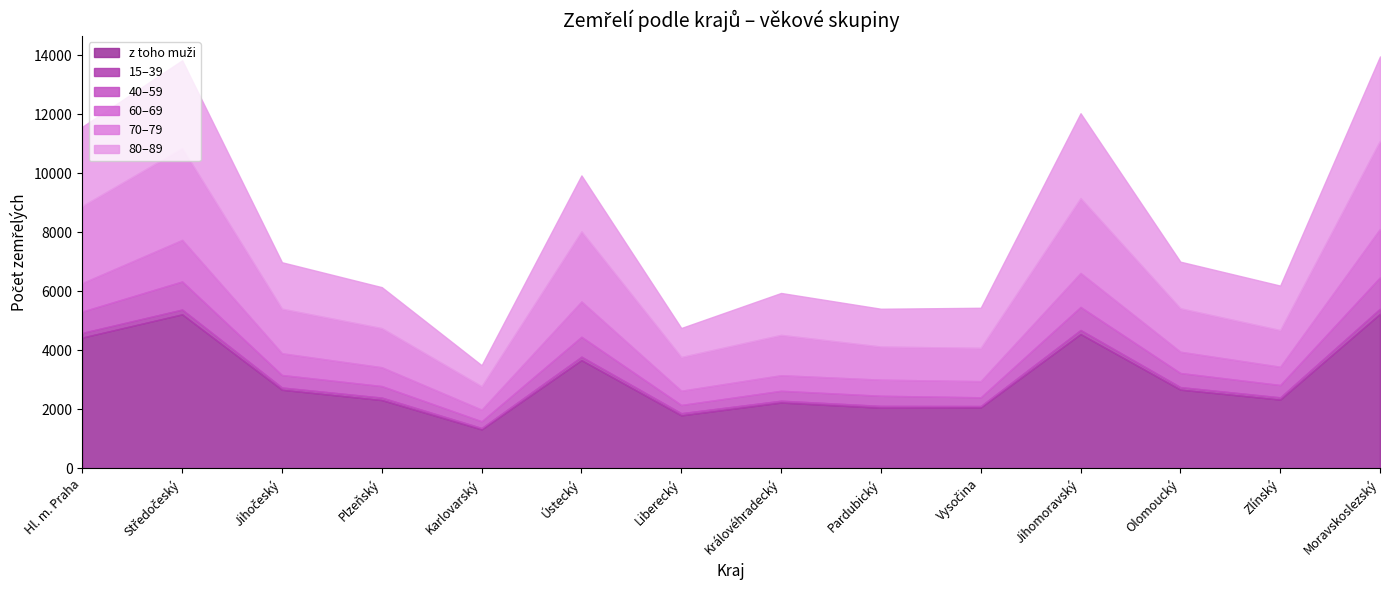

Reading left to right, extract all data points from this chart.

z toho muži: Hl. m. Praha=4435	Středočeský=5222	Jihočeský=2664	Plzeňský=2315	Karlovarský=1320	Ústecký=3669	Liberecký=1796	Královéhradecký=2231	Pardubický=2054	Vysočina=2064	Jihomoravský=4553	Olomoucký=2669	Zlínský=2331	Moravskoslezský=5239
15–39: Hl. m. Praha=159	Středočeský=163	Jihočeský=78	Plzeňský=85	Karlovarský=49	Ústecký=118	Liberecký=75	Královéhradecký=63	Pardubický=64	Vysočina=50	Jihomoravský=139	Olomoucký=87	Zlínský=77	Moravskoslezský=176
40–59: Hl. m. Praha=723	Středočeský=952	Jihočeský=423	Plzeňský=390	Karlovarský=227	Ústecký=674	Liberecký=278	Královéhradecký=336	Pardubický=343	Vysočina=295	Jihomoravský=781	Olomoucký=477	Zlínský=418	Moravskoslezský=1064
60–69: Hl. m. Praha=965	Středočeský=1407	Jihočeský=736	Plzeňský=637	Karlovarský=393	Ústecký=1195	Liberecký=482	Královéhradecký=527	Pardubický=545	Vysočina=547	Jihomoravský=1150	Olomoucký=720	Zlínský=618	Moravskoslezský=1639
70–79: Hl. m. Praha=2615	Středočeský=3115	Jihočeský=1512	Plzeňský=1327	Karlovarský=795	Ústecký=2379	Liberecký=1145	Královéhradecký=1368	Pardubický=1123	Vysočina=1129	Jihomoravský=2540	Olomoucký=1474	Zlínský=1244	Moravskoslezský=2992
80–89: Hl. m. Praha=2687	Středočeský=2975	Jihočeský=1574	Plzeňský=1389	Karlovarský=712	Ústecký=1897	Liberecký=982	Královéhradecký=1421	Pardubický=1282	Vysočina=1359	Jihomoravský=2877	Olomoucký=1580	Zlínský=1508	Moravskoslezský=2856